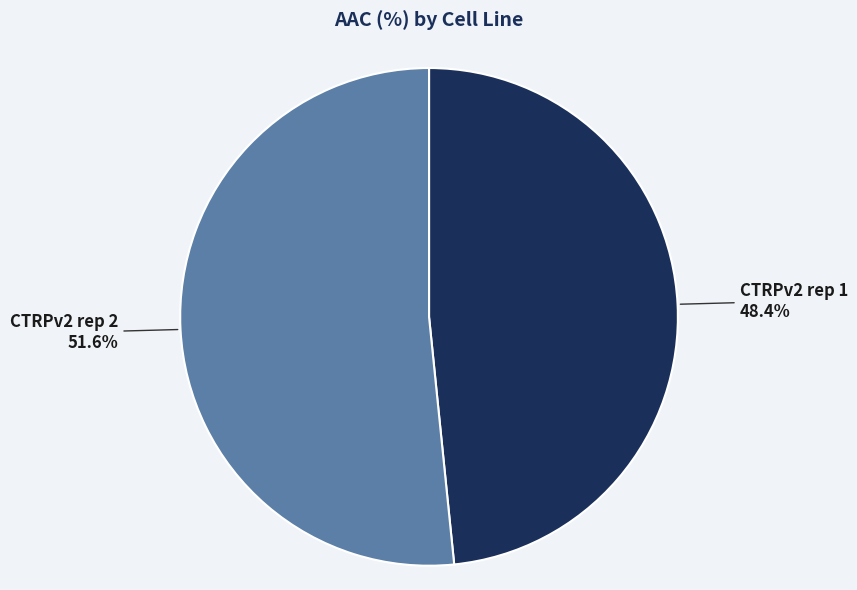

Does any single category account for the majority?

Yes